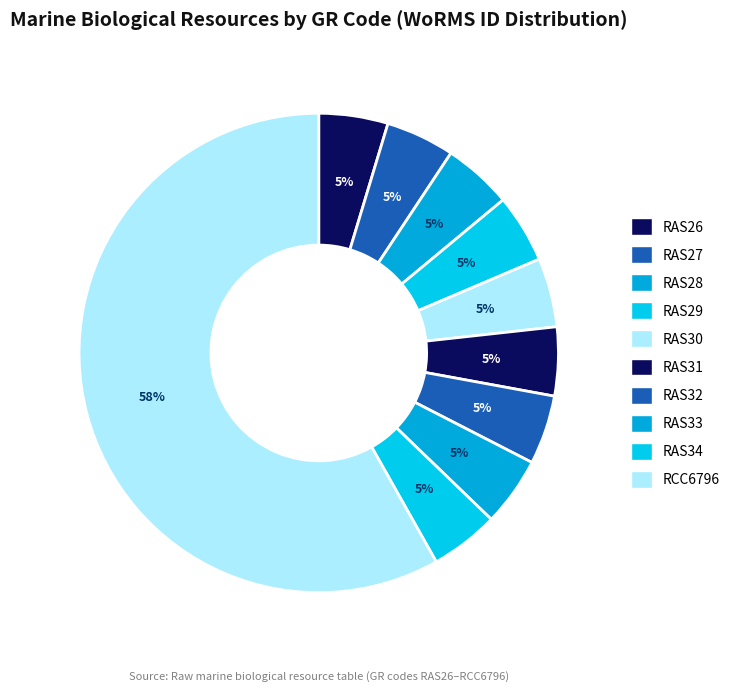

To the nearest percent, what percentage of the pie is RAS28?

5%